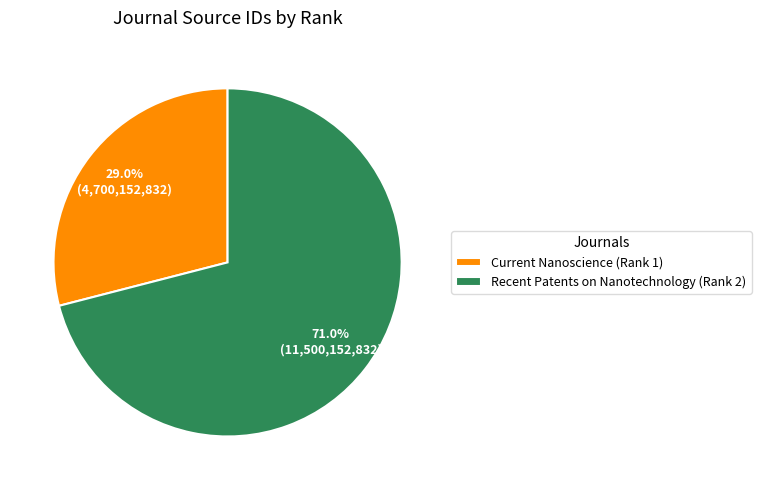

The Recent Patents on Nanotechnology (Rank 2) slice represents 86% of the pie. True or false?

False